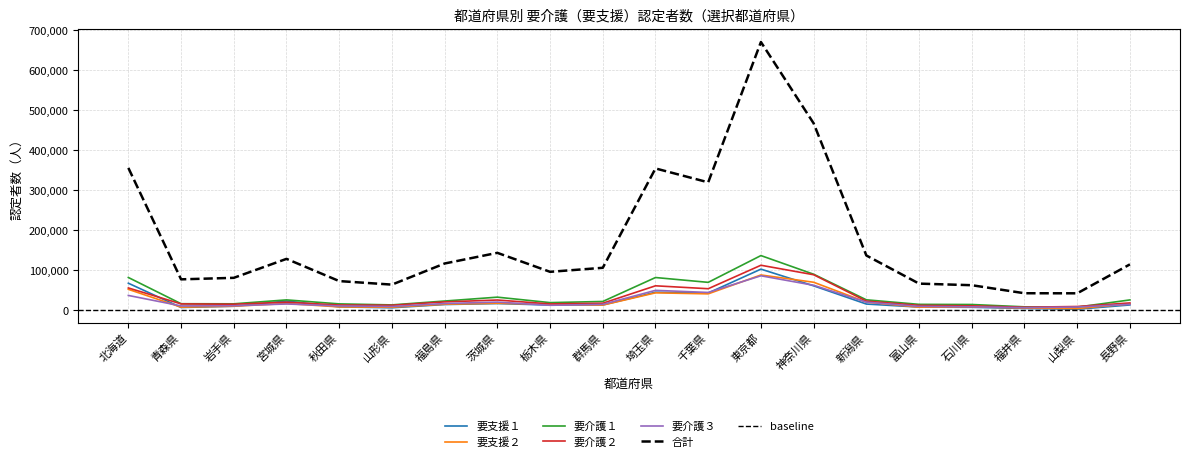

True or false: 要支援１ has more than 2 points higher than both neighbors.

True